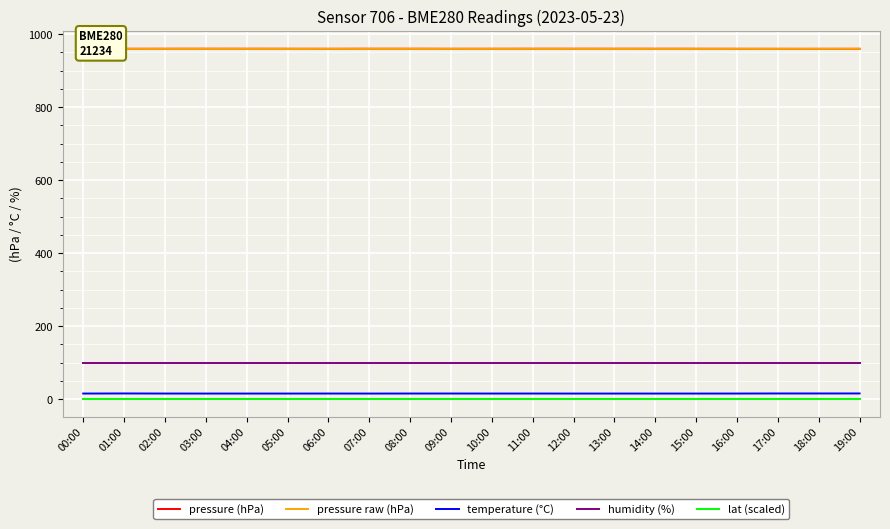

Is the value of pressure (hPa) at 02:00 greater than the value of temperature (°C) at 03:00?

Yes